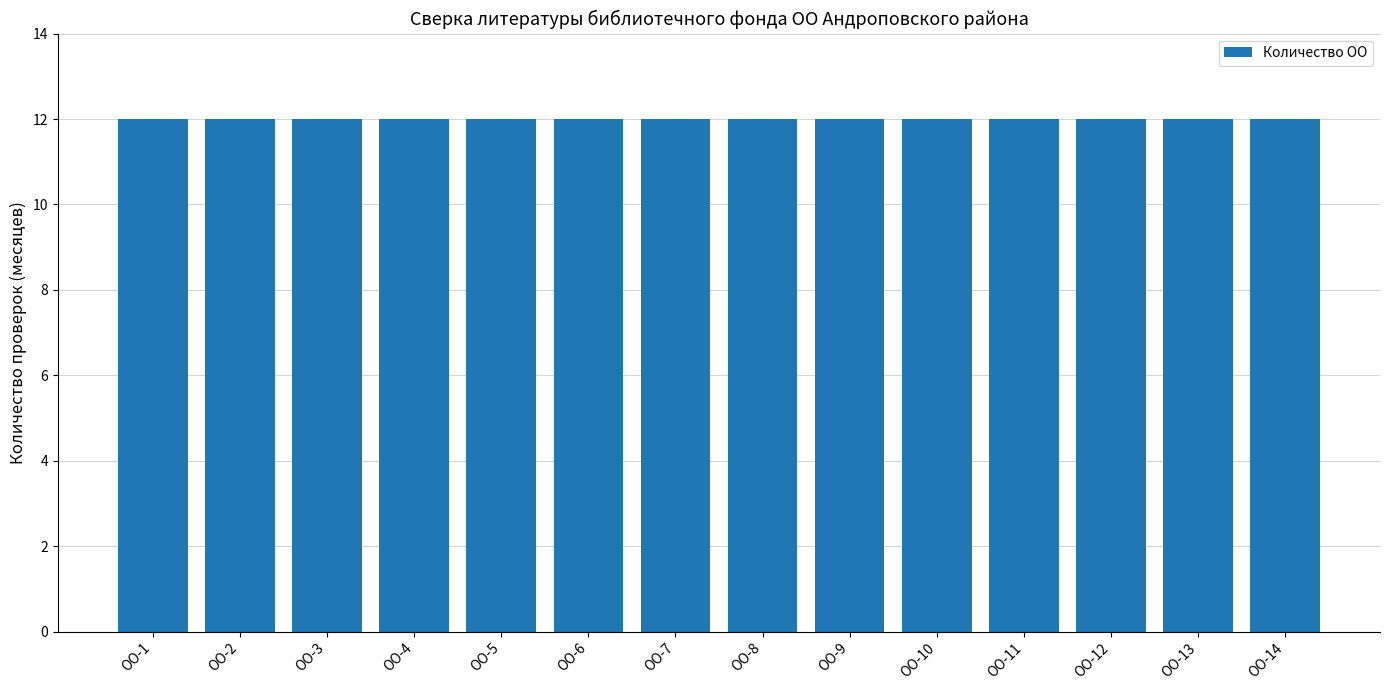

Rank the categories by value from lowest to highest.

ОО-1, ОО-2, ОО-3, ОО-4, ОО-5, ОО-6, ОО-7, ОО-8, ОО-9, ОО-10, ОО-11, ОО-12, ОО-13, ОО-14